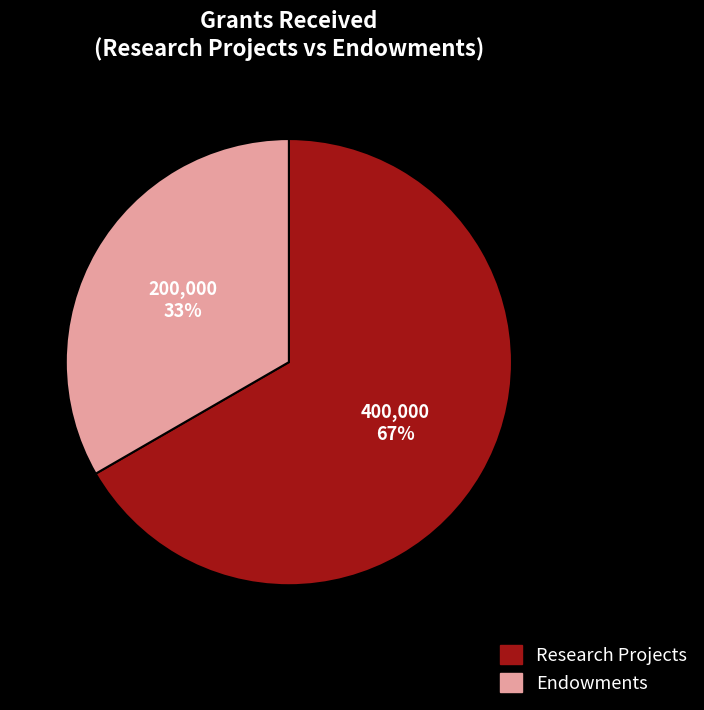

To the nearest percent, what is the average slice percentage?

50%